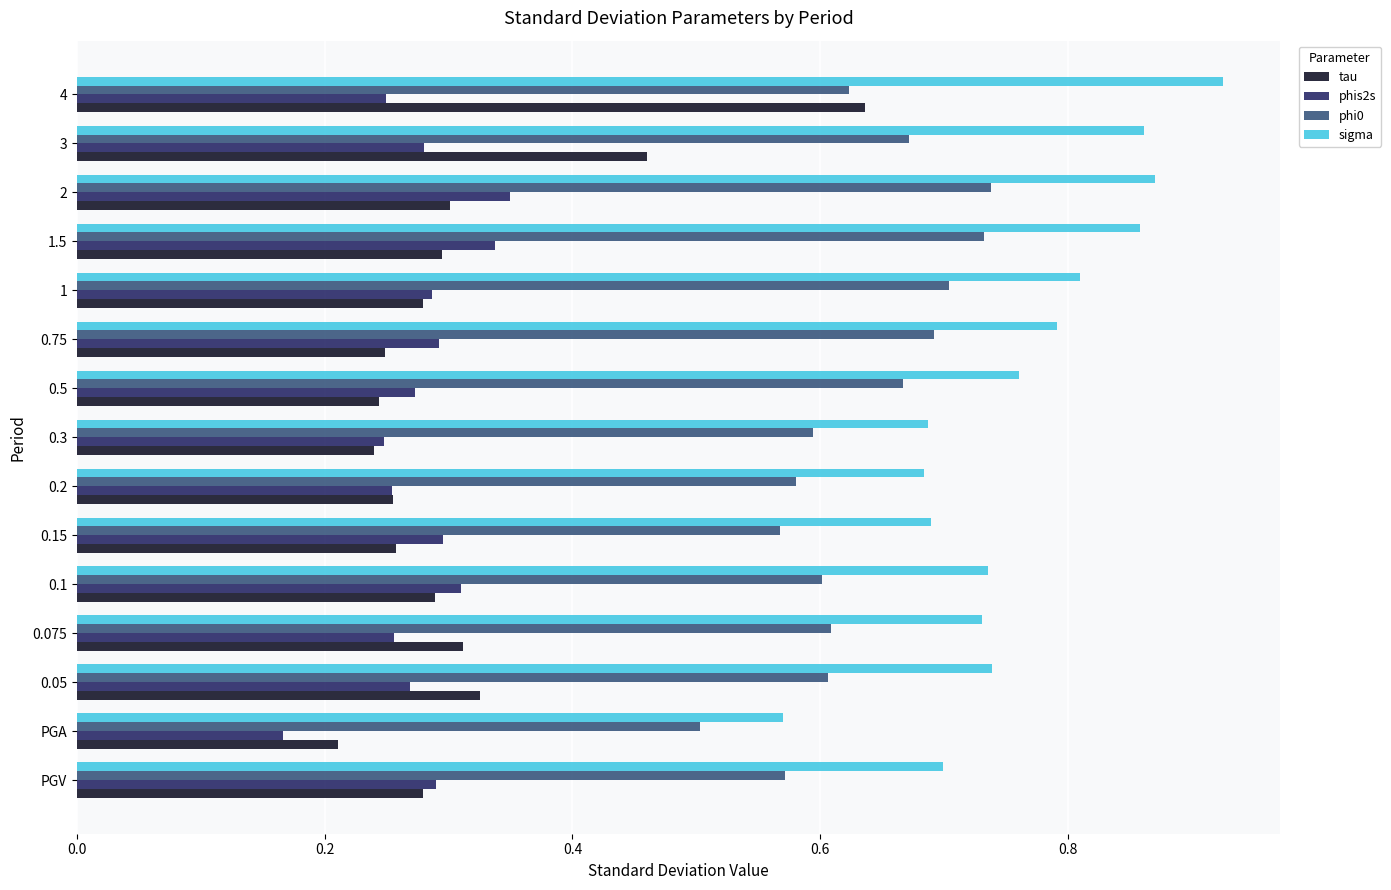

Which series has the widest spread of values?

tau